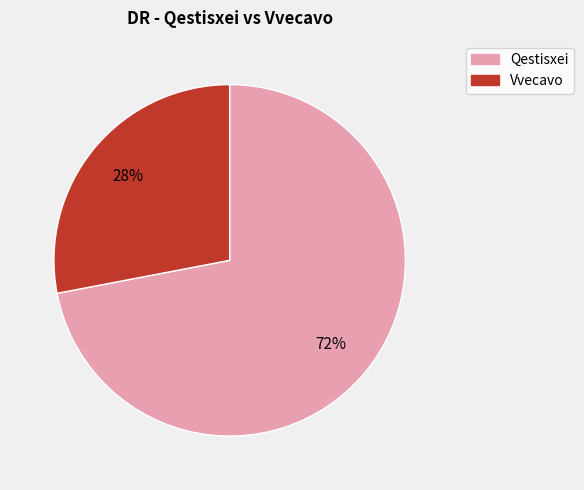

True or false: Qestisxei accounts for 72% of the total.

True